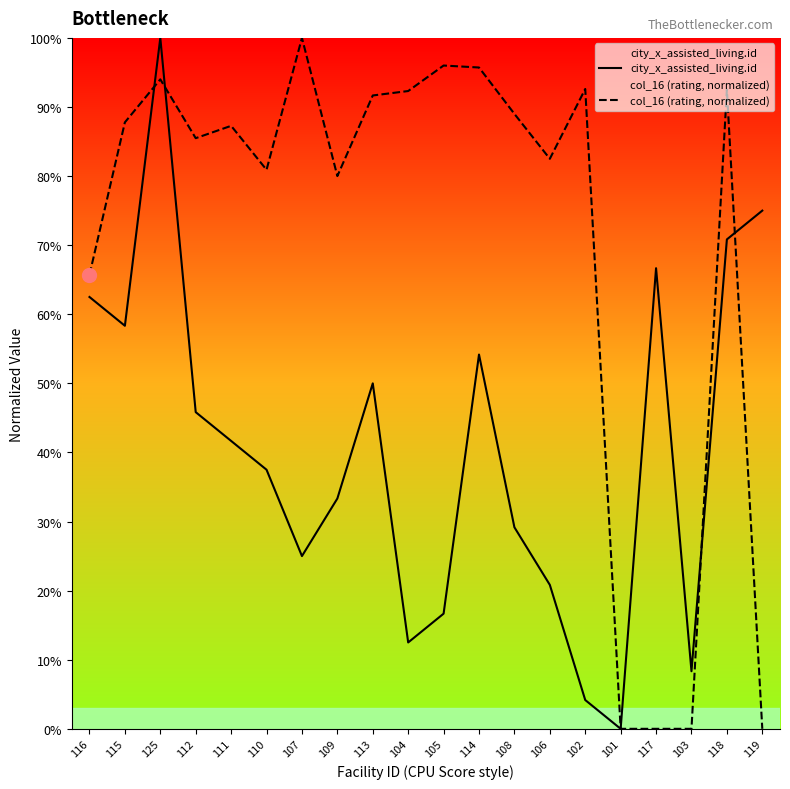

Is it true that col_16 (rating, normalized) equals 23.0 at 107?

False